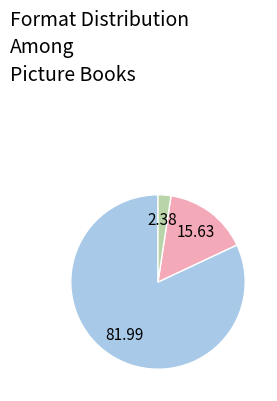

Is there a majority slice in this chart?

Yes